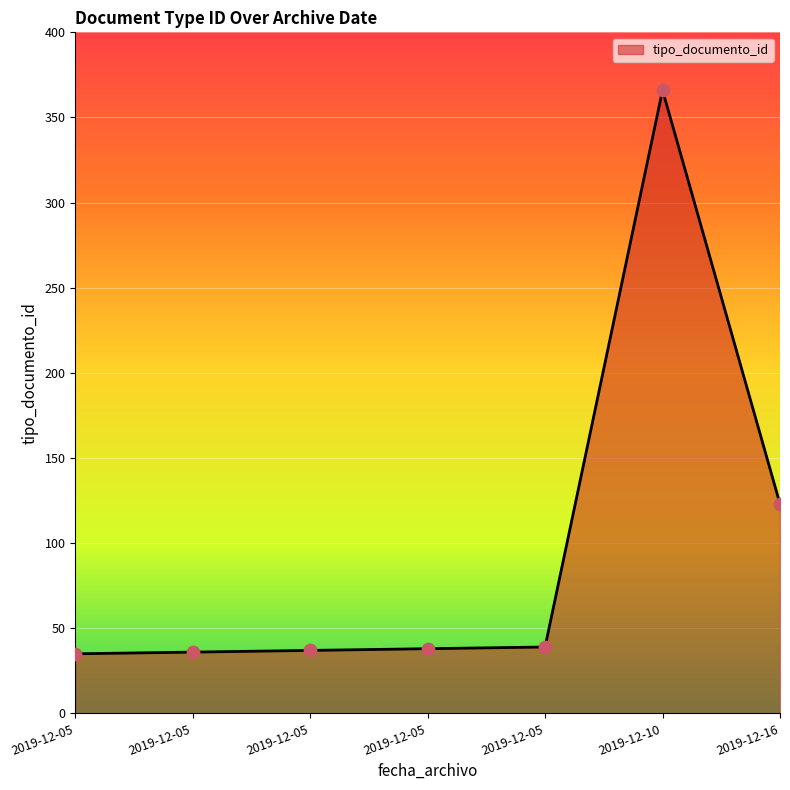

Approximately how many times larger is the value at 2019-12-05 compared to 2019-12-16?

0.3